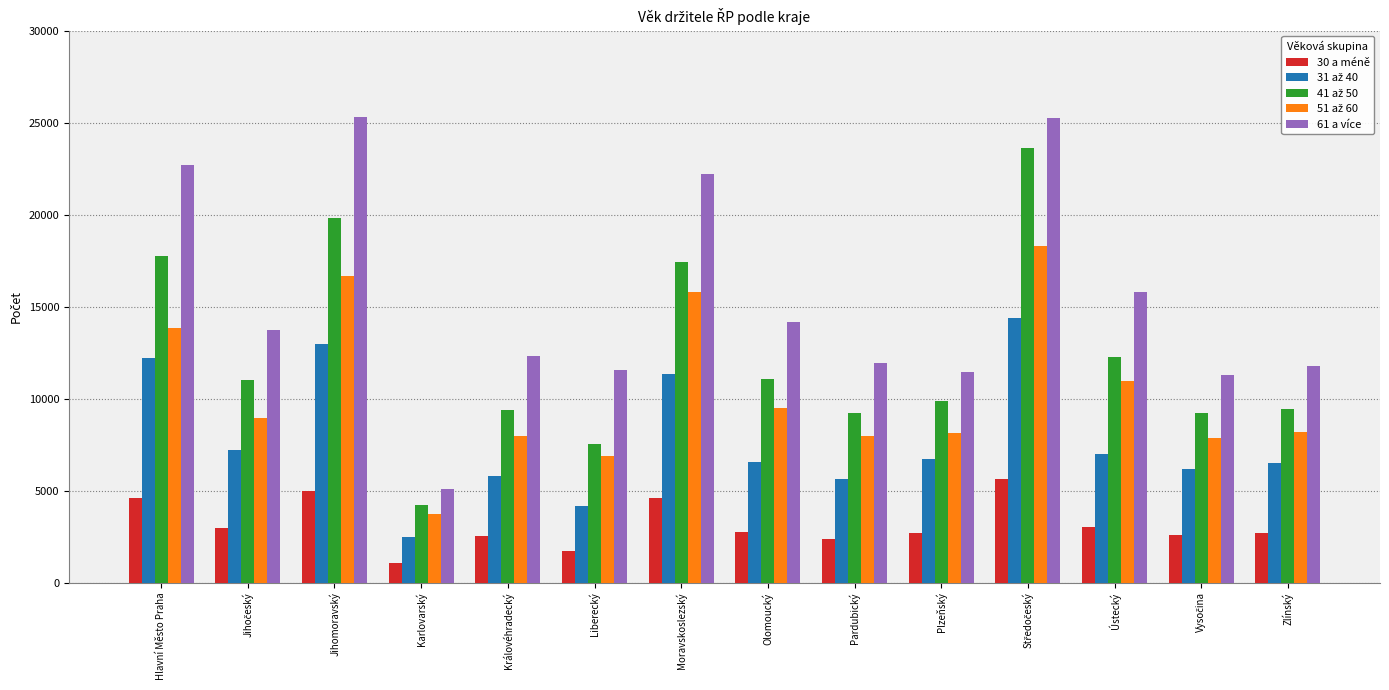

At which label is 61 a více closest to 15211?

Ústecký